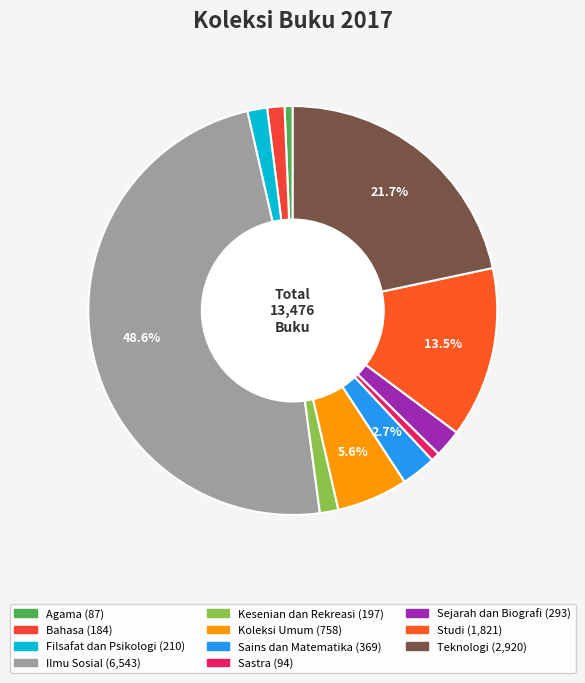

How many slices are in this pie chart?

11